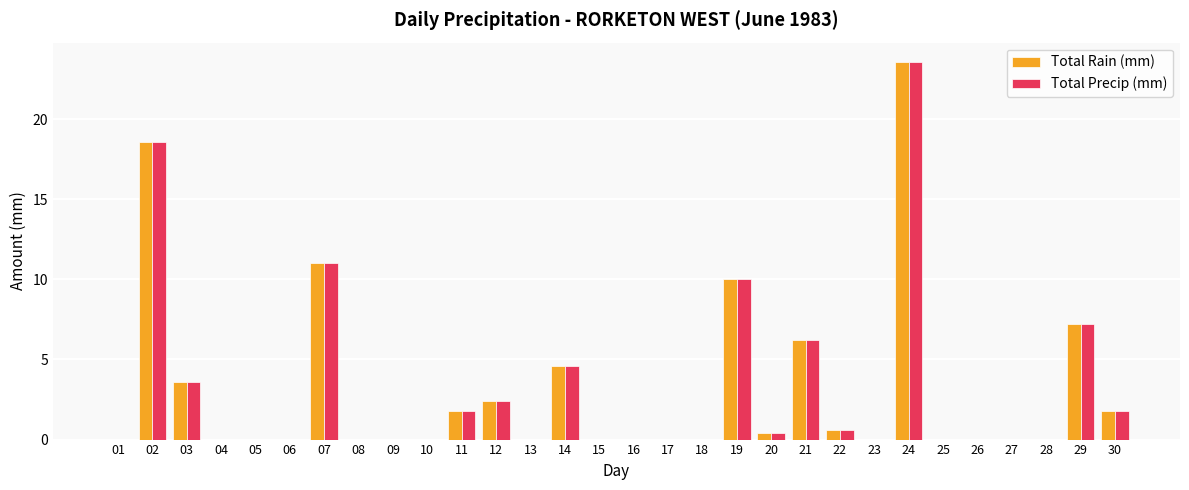

Is it true that Total Rain (mm) equals 6.2 at 21?

True